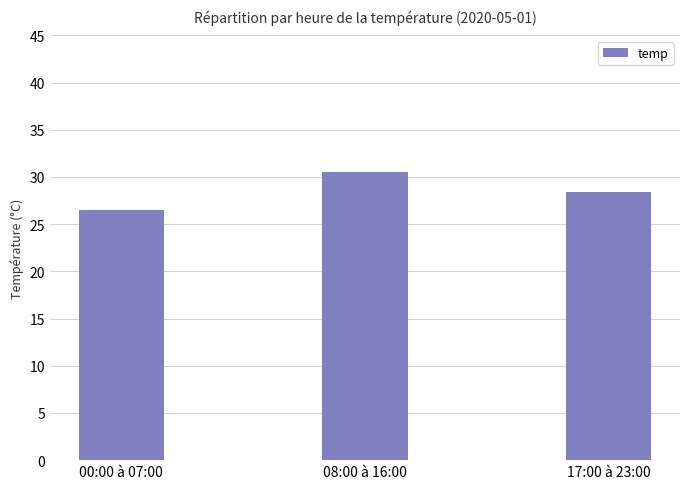

What is the value of the 2nd bar from the left?

30.5